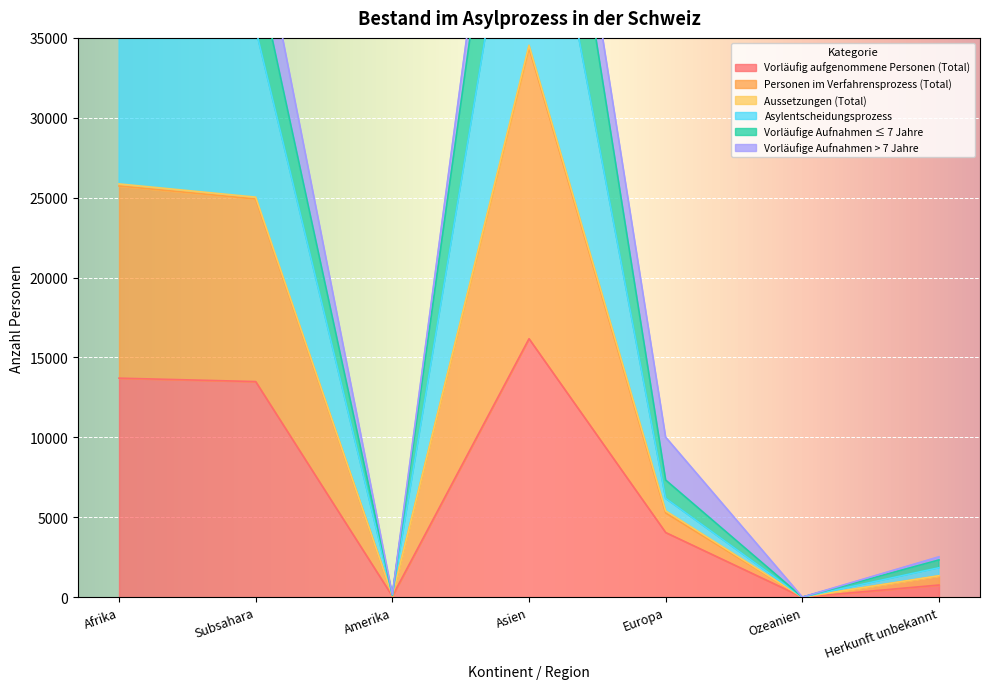

What is the average value of the Asylentscheidungsprozess series?

18865